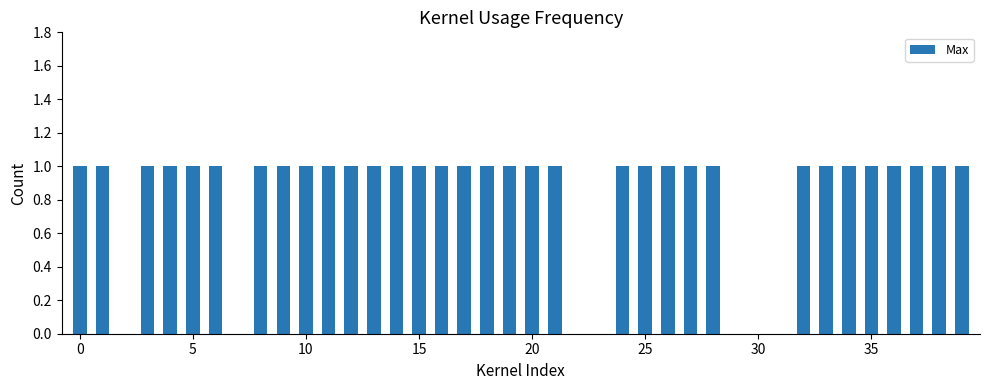

Reading left to right, what are all the values shown in this chart?

1	1	0	1	1	1	1	0	1	1	1	1	1	1	1	1	1	1	1	1	1	1	0	0	1	1	1	1	1	0	0	0	1	1	1	1	1	1	1	1